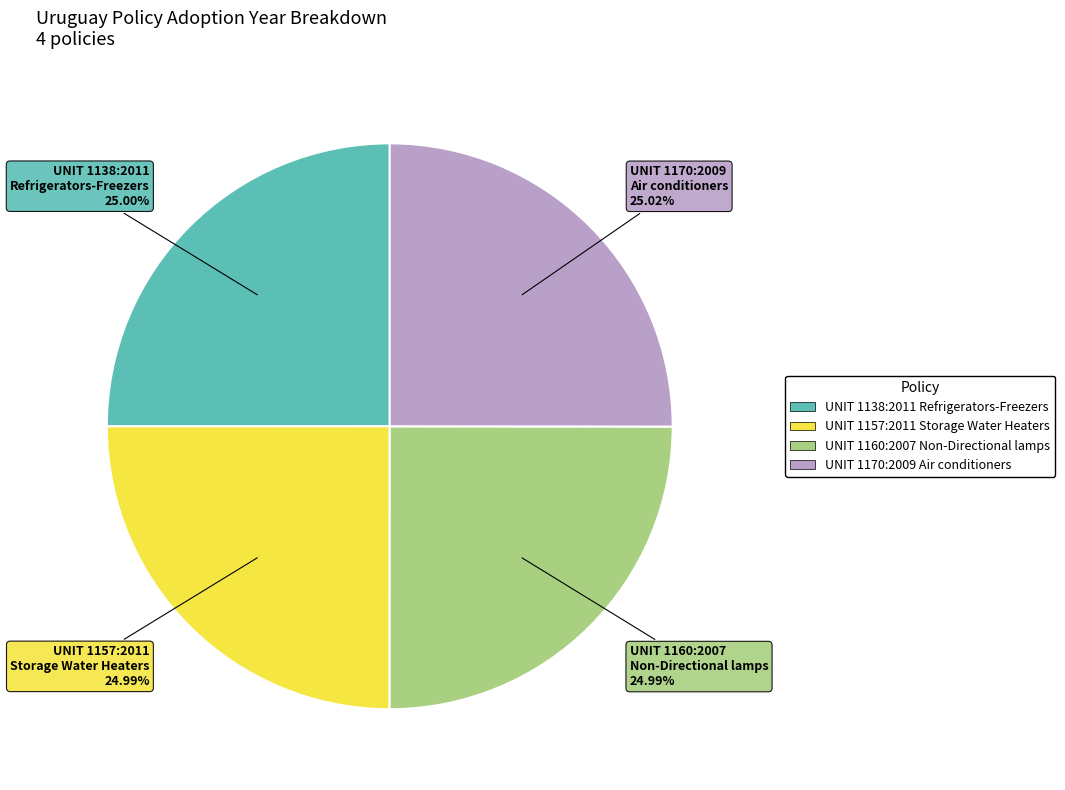

Do UNIT 1138:2011 Refrigerators-Freezers and UNIT 1170:2009 Air conditioners together represent more than half of the pie?

Yes